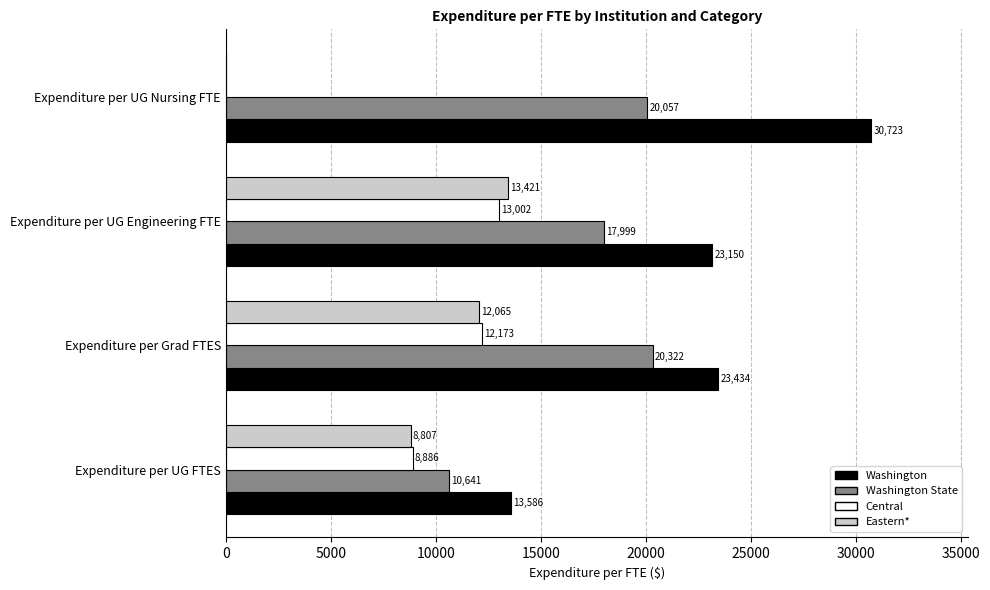

The value of Eastern* at Expenditure per UG Nursing FTE is 0.0. True or false?

True